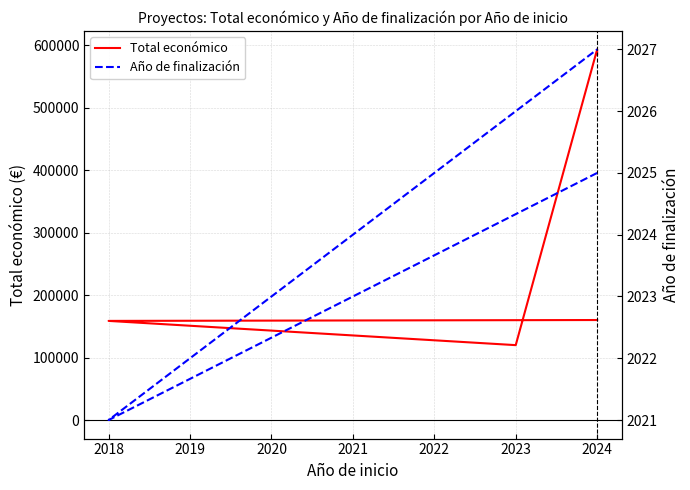

What is the difference between the second highest and minimum values in the Total económico series?

465914